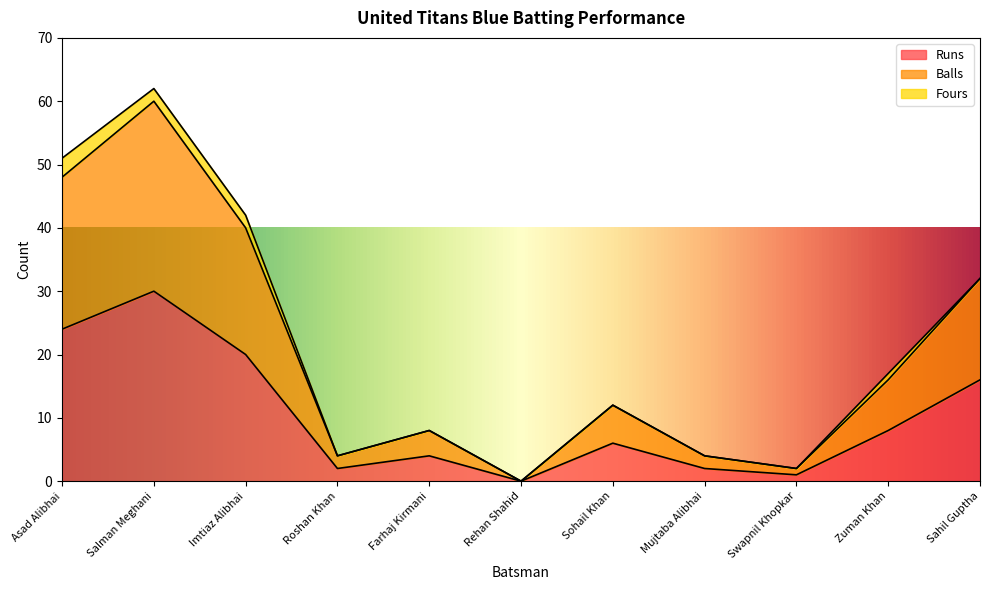

At how many categories does at least one series exceed 26?

4